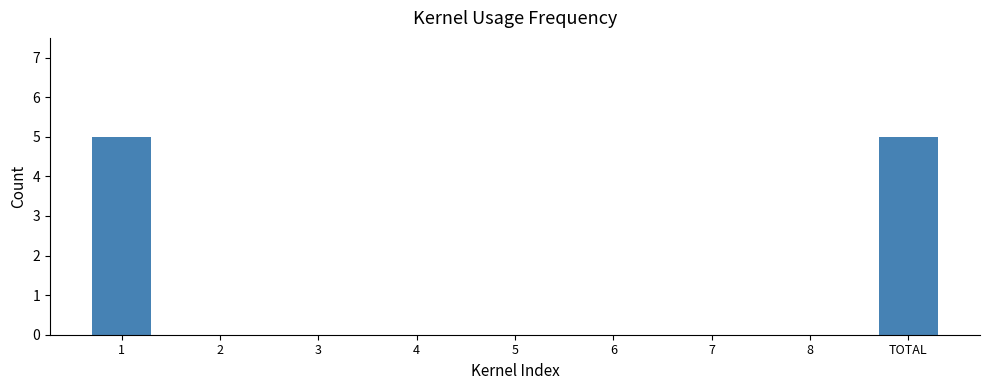

The chart shows a value of -2 at 8. True or false?

False